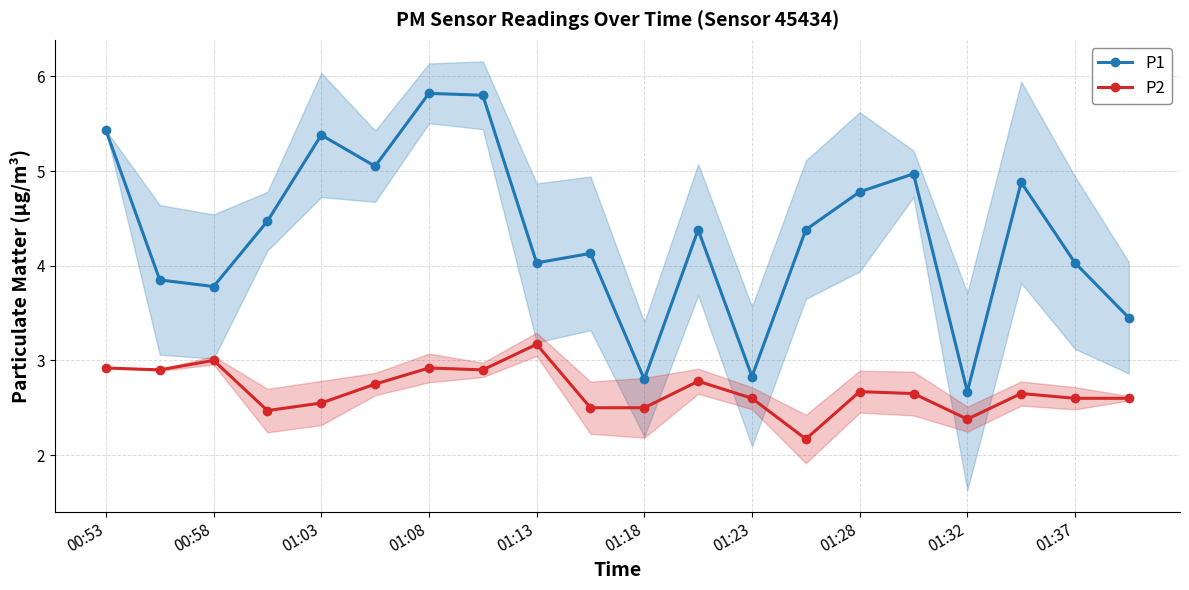

Where is the first local maximum for P2?

00:58